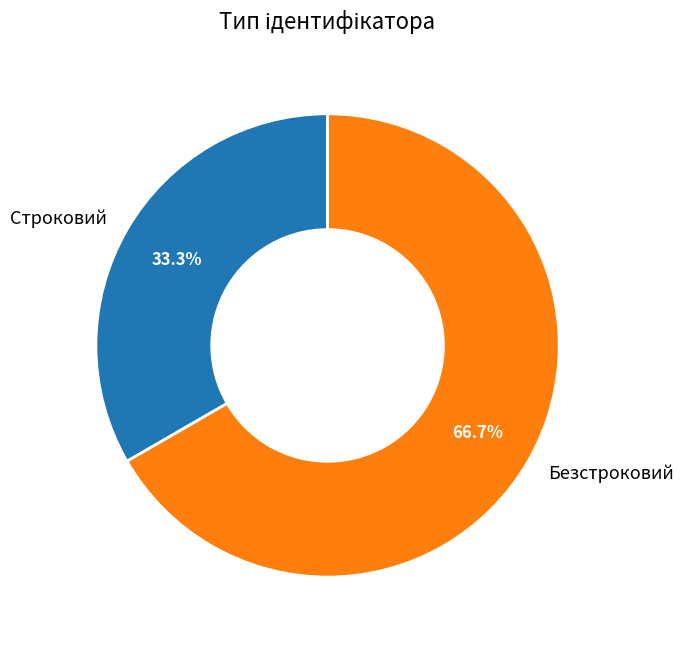

Approximately how many times larger is the value at Строковий compared to Безстроковий?

0.5